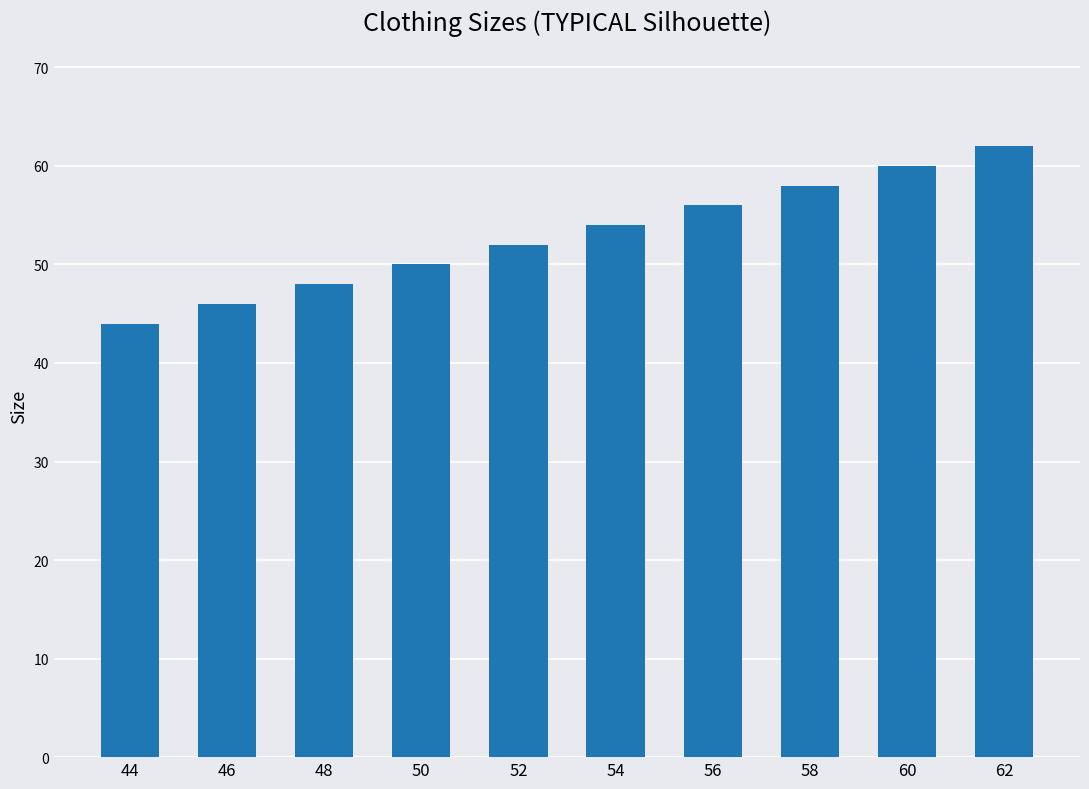

List the labels in order of value, smallest first.

44, 46, 48, 50, 52, 54, 56, 58, 60, 62